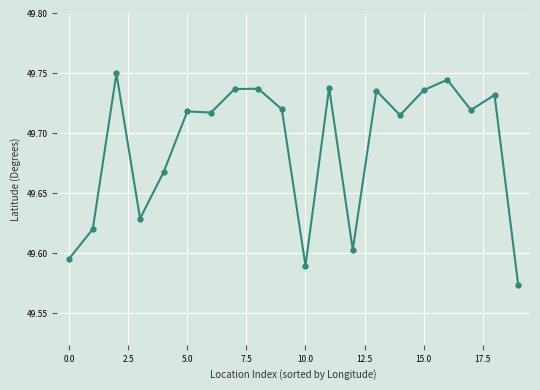

What is the sum of all values?

993.8